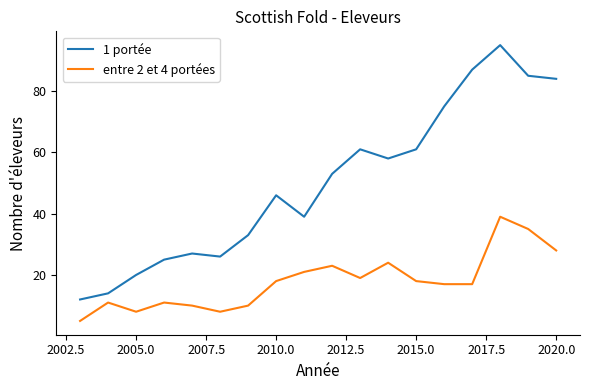

Rank the series by their maximum value, from lowest to highest.

entre 2 et 4 portées, 1 portée